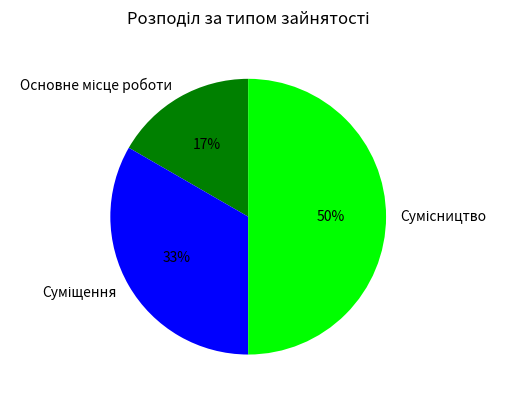

To the nearest percent, what is the average slice percentage?

33%